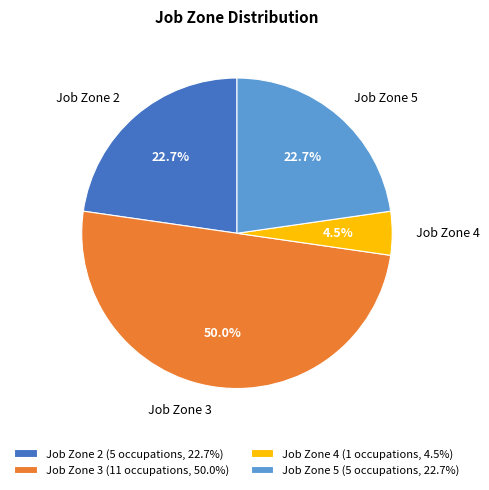

Does Job Zone 2 represent more than half of the total?

No